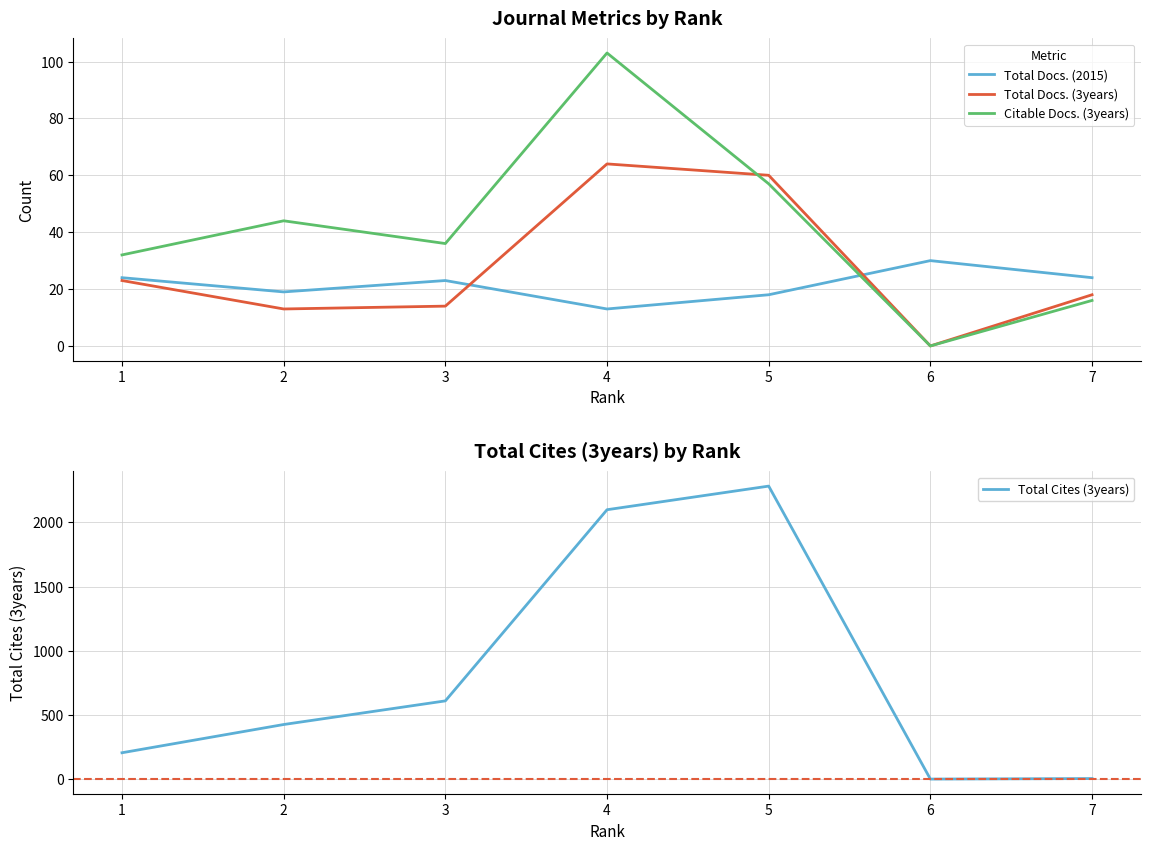

What is the greatest value displayed?

2282